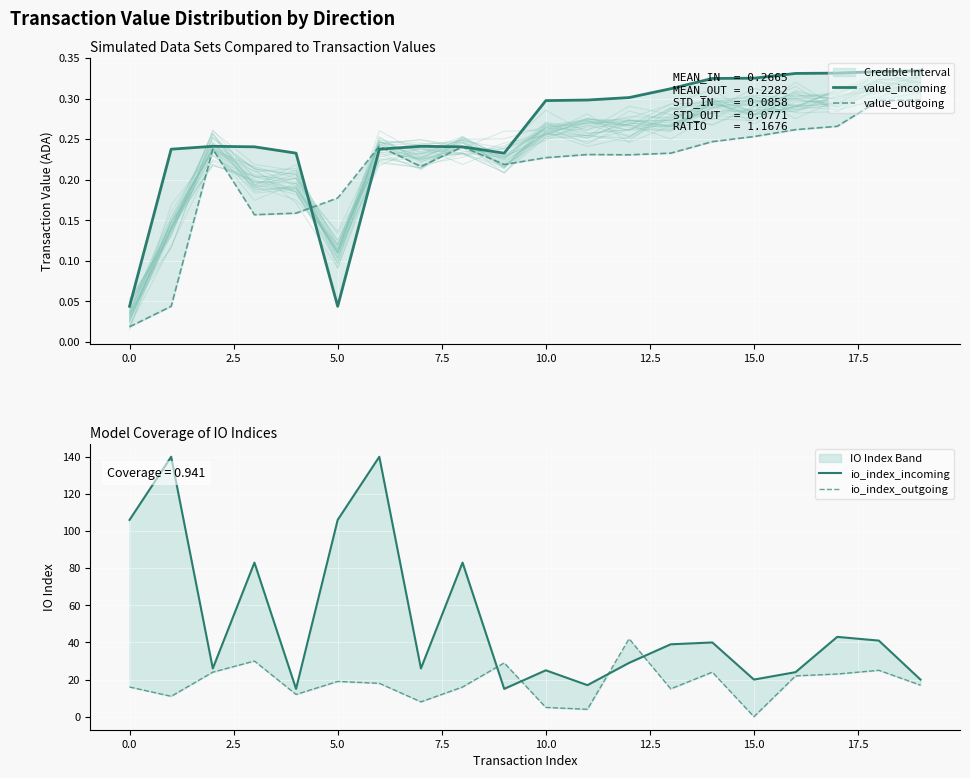

What is the average value of the io_index_incoming series?

51.9